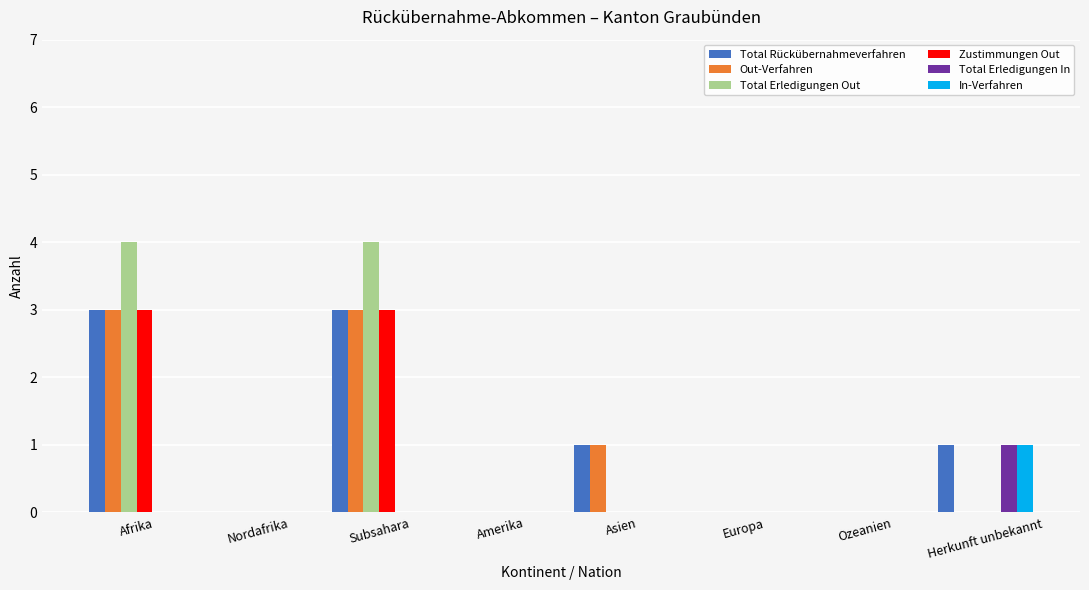

Reading right to left, list all the values displayed in this chart.

Total Rückübernahmeverfahren: Herkunft unbekannt=1	Ozeanien=0	Europa=0	Asien=1	Amerika=0	Subsahara=3	Nordafrika=0	Afrika=3
Out-Verfahren: Herkunft unbekannt=0	Ozeanien=0	Europa=0	Asien=1	Amerika=0	Subsahara=3	Nordafrika=0	Afrika=3
Total Erledigungen Out: Herkunft unbekannt=0	Ozeanien=0	Europa=0	Asien=0	Amerika=0	Subsahara=4	Nordafrika=0	Afrika=4
Zustimmungen Out: Herkunft unbekannt=0	Ozeanien=0	Europa=0	Asien=0	Amerika=0	Subsahara=3	Nordafrika=0	Afrika=3
Total Erledigungen In: Herkunft unbekannt=1	Ozeanien=0	Europa=0	Asien=0	Amerika=0	Subsahara=0	Nordafrika=0	Afrika=0
In-Verfahren: Herkunft unbekannt=1	Ozeanien=0	Europa=0	Asien=0	Amerika=0	Subsahara=0	Nordafrika=0	Afrika=0